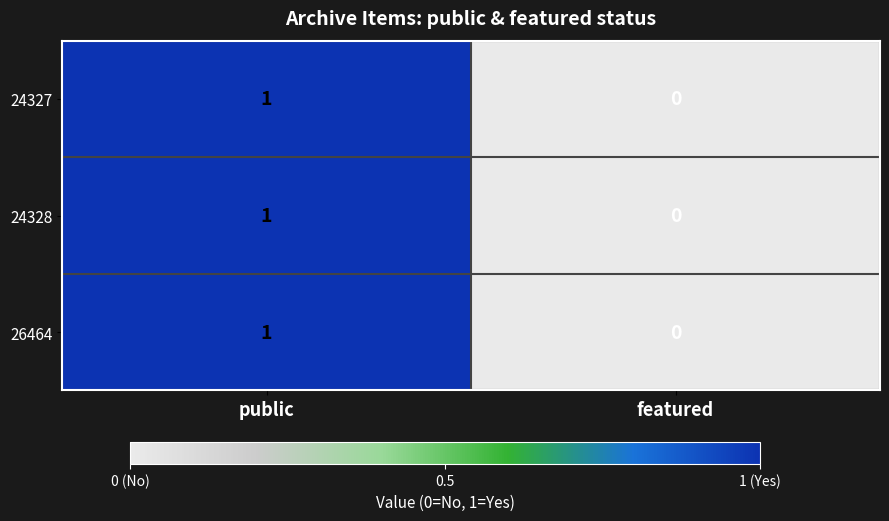

Is the value of 24327 at featured greater than the value of 24328 at public?

No